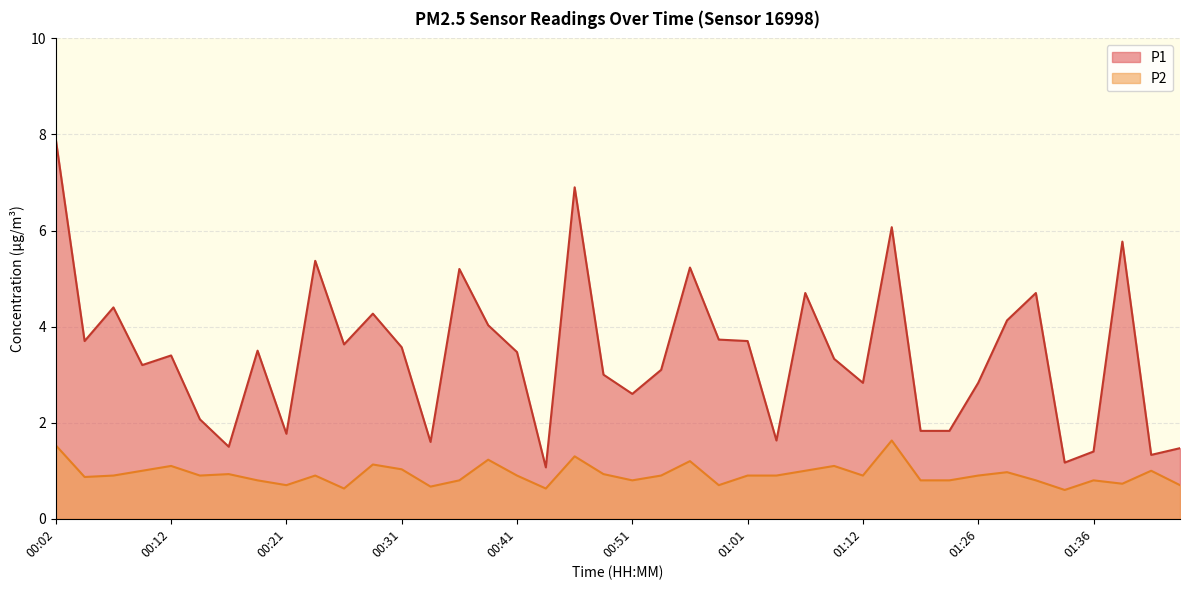

Is the value of P1 at 01:23 greater than the value of P2 at 01:36?

Yes